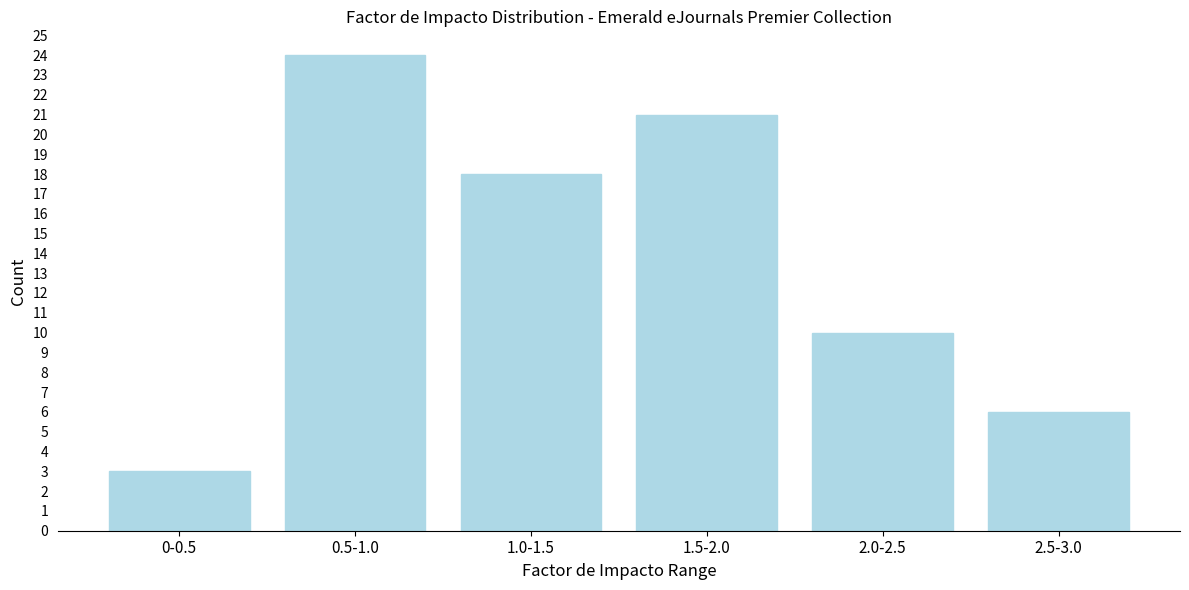

Reading left to right, transcribe all the data shown in this chart.

3	24	18	21	10	6